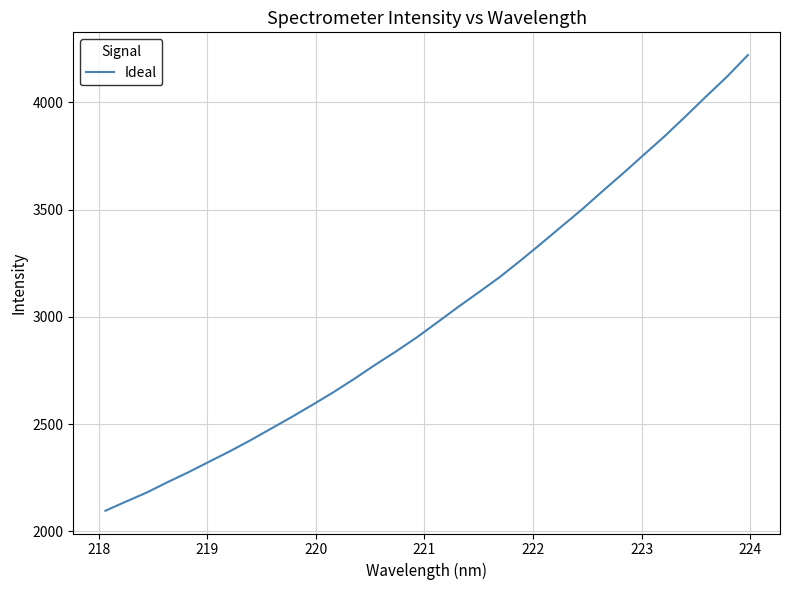

What is the smallest value displayed?

2096.2